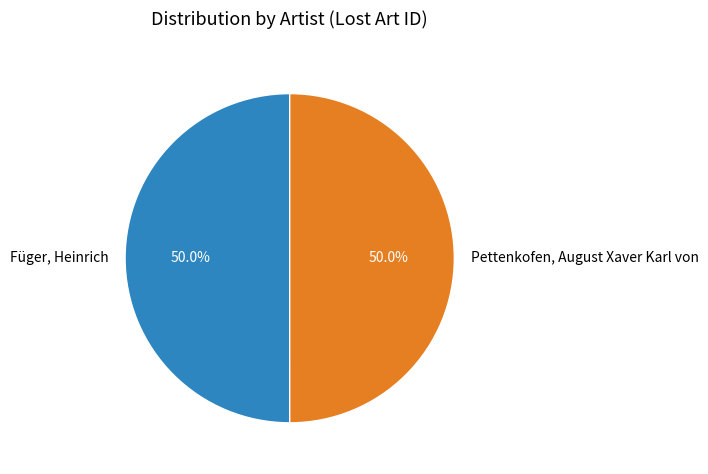

Approximately how many times larger is the value at Pettenkofen, August Xaver Karl von compared to Füger, Heinrich?

1.0